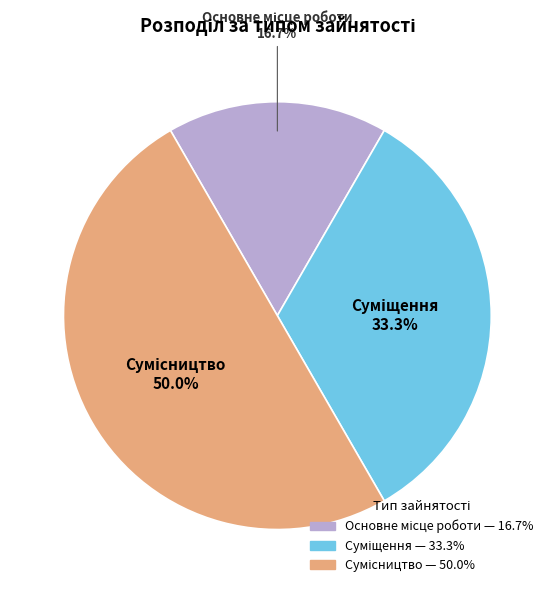

True or false: Сумісництво accounts for 61% of the total.

False